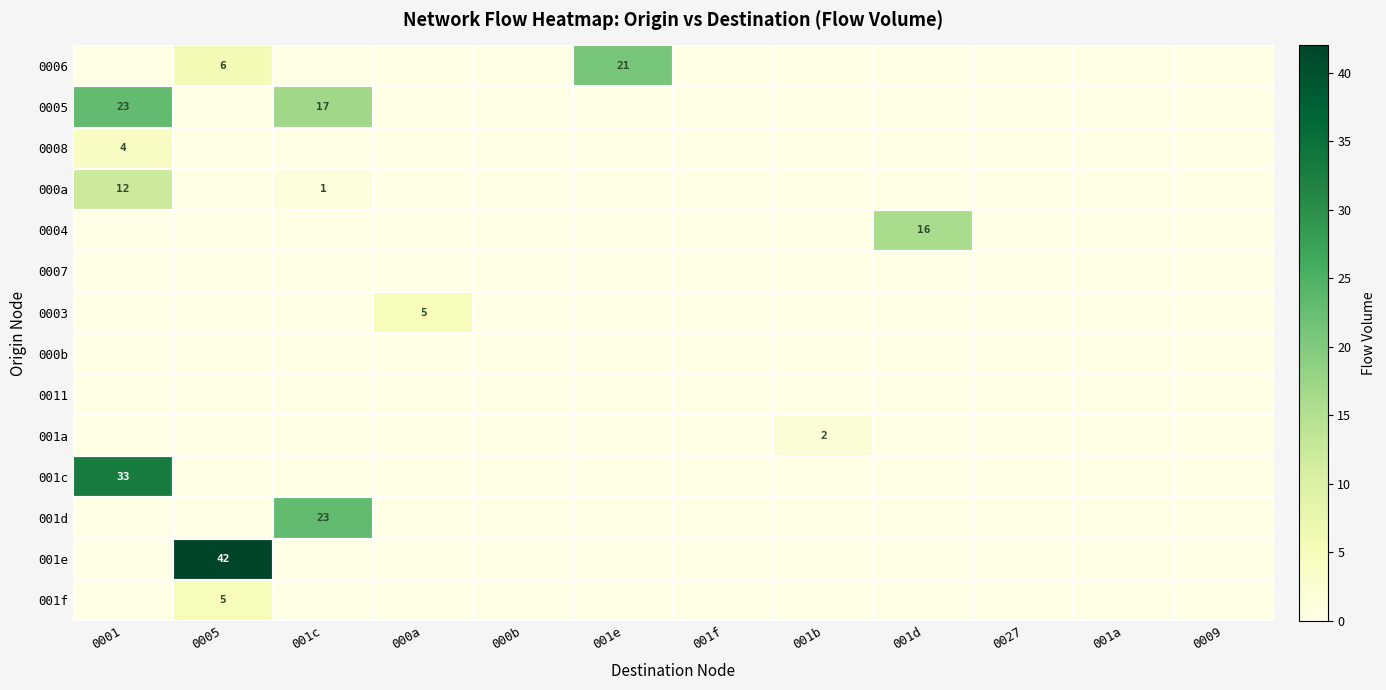

True or false: 0003 has a value of 5 at 000a.

True